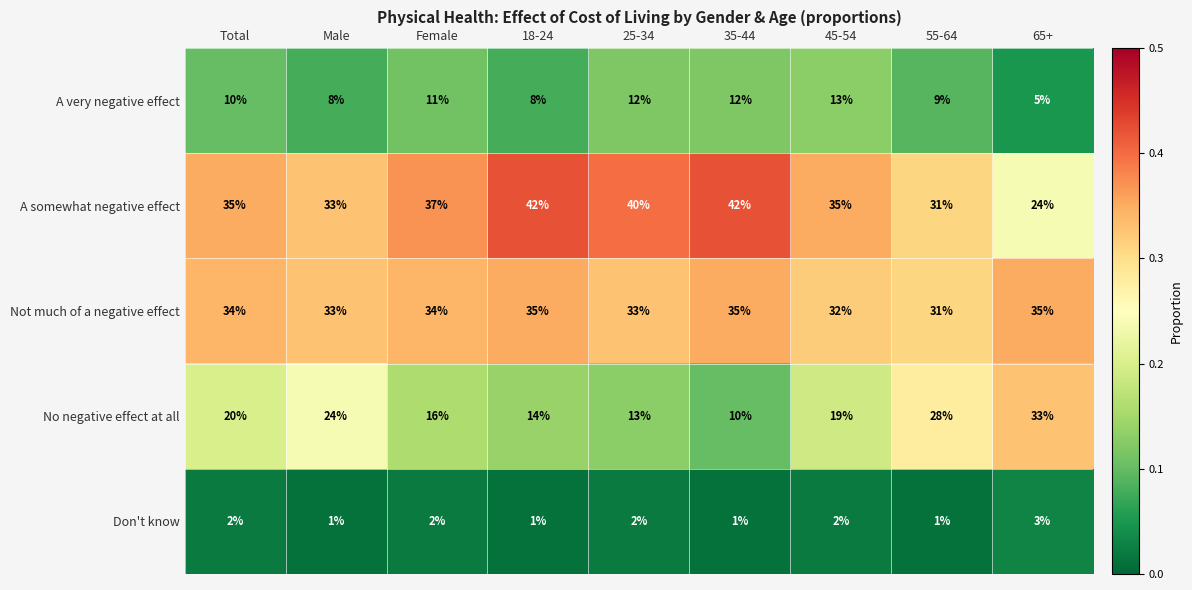

Is it true that No negative effect at all equals 12 at 45-54?

False